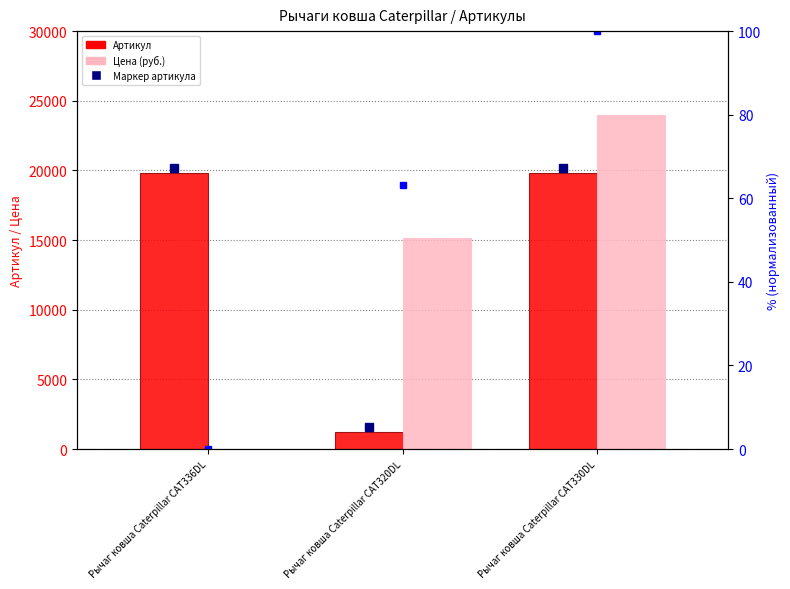

What is the sum of all Цена (руб.) values?

39155